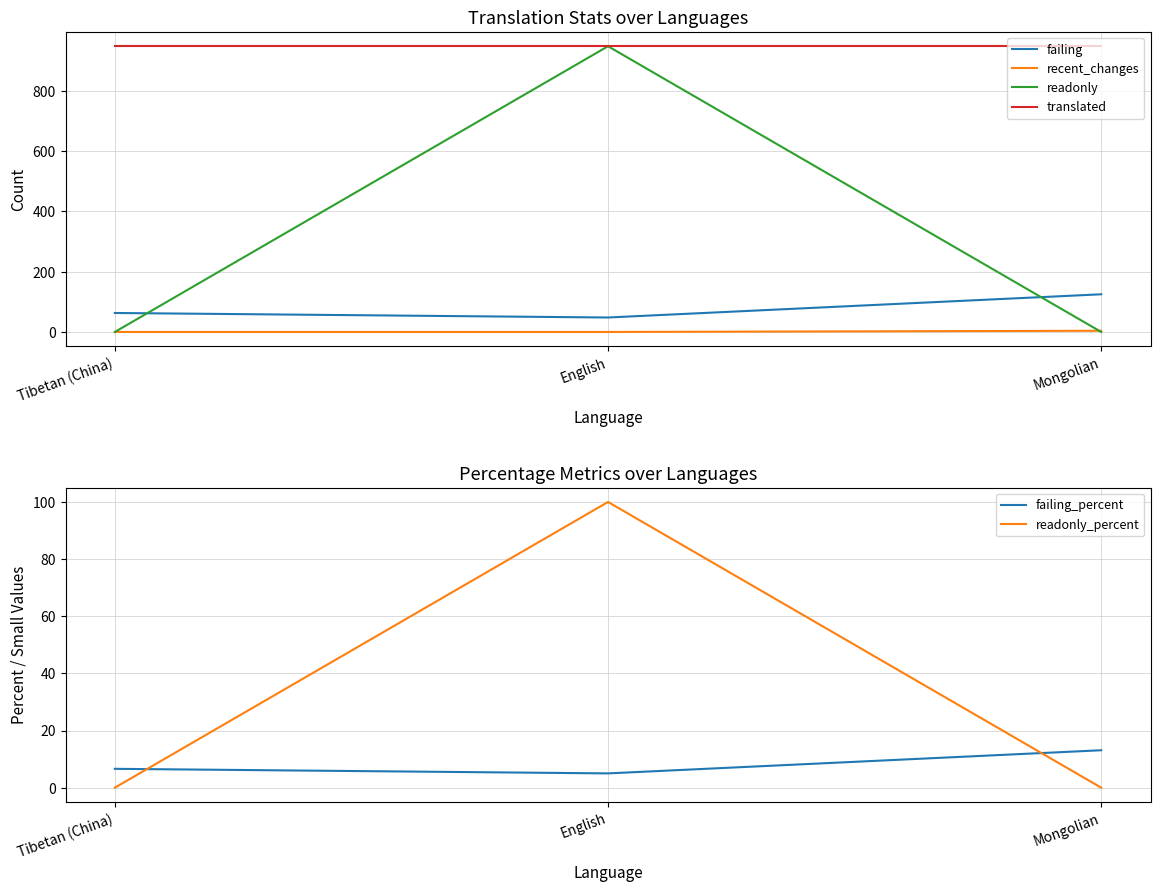

What is the label of the 2nd point from the left?

English